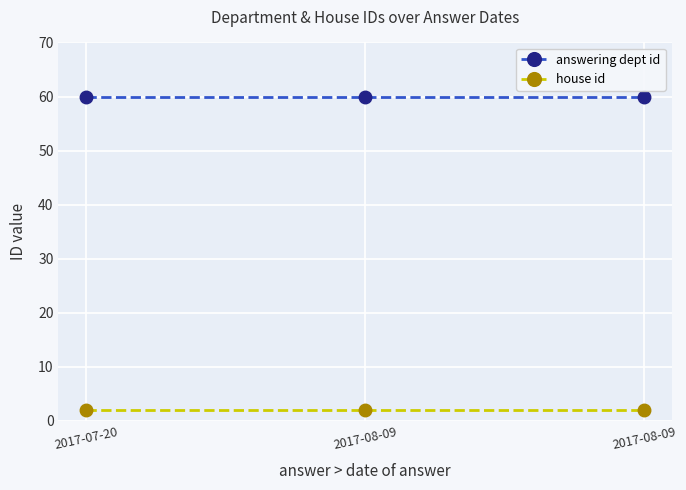

Rank the series by their average value, from lowest to highest.

house id, answering dept id